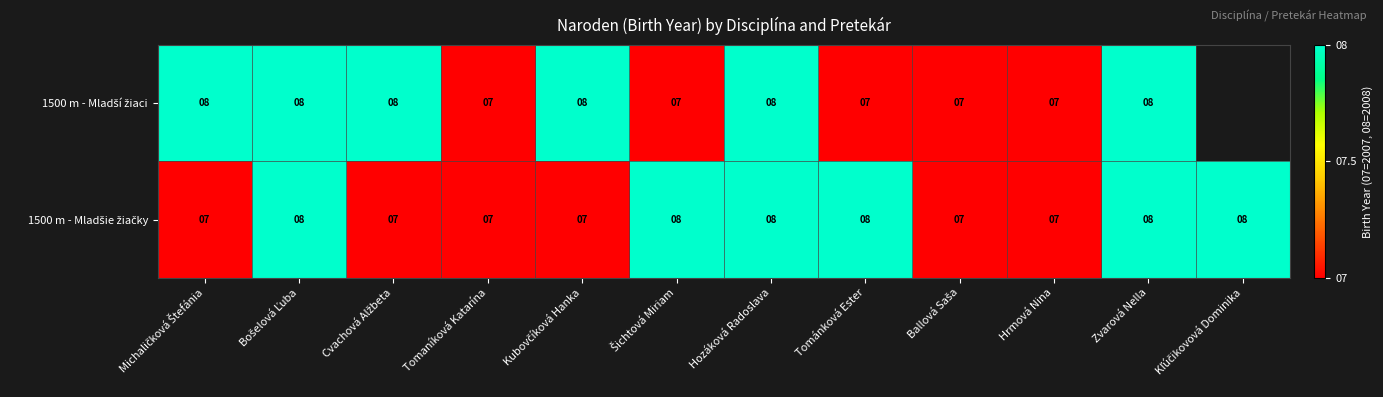

At which category is the sum across all series the highest?

Bošelová Ľuba